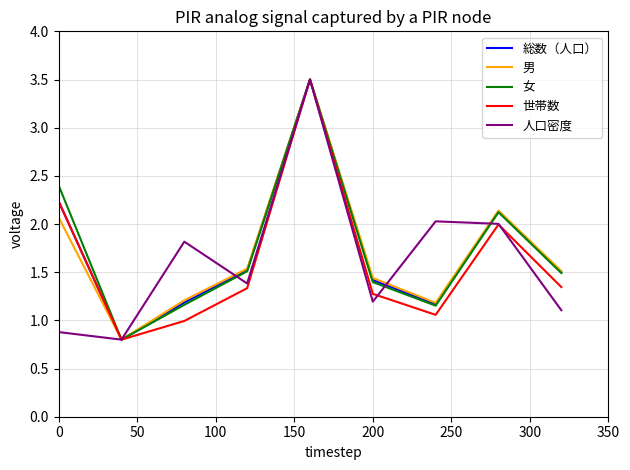

True or false: 人口密度 and 世帯数 intersect in this chart.

True